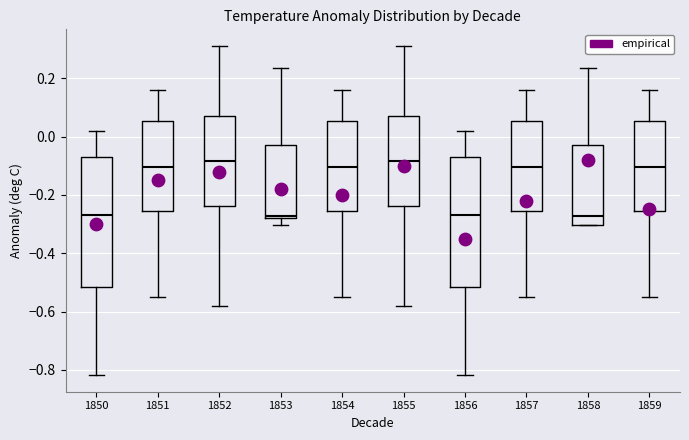

Reading left to right, transcribe this box plot: for each box, give where its median line is, the range the box spans, and where its two whiskers end, as read against the y-axis. The values are not printed on the chart, so give them approximately, as read against the axis.

1850: median -0.26, box -0.52 to -0.08, whiskers -0.82 to 0.02
1851: median -0.10, box -0.26 to 0.06, whiskers -0.56 to 0.16
1852: median -0.08, box -0.24 to 0.08, whiskers -0.58 to 0.32
1853: median -0.28 (just above the box's lower edge), box -0.28 to -0.02, whiskers -0.30 to 0.24
1854: median -0.10, box -0.26 to 0.06, whiskers -0.56 to 0.16
1855: median -0.08, box -0.24 to 0.08, whiskers -0.58 to 0.32
1856: median -0.26, box -0.52 to -0.08, whiskers -0.82 to 0.02
1857: median -0.10, box -0.26 to 0.06, whiskers -0.56 to 0.16
1858: median -0.28, box -0.30 to -0.02, whiskers -0.30 to 0.24
1859: median -0.10, box -0.26 to 0.06, whiskers -0.56 to 0.16